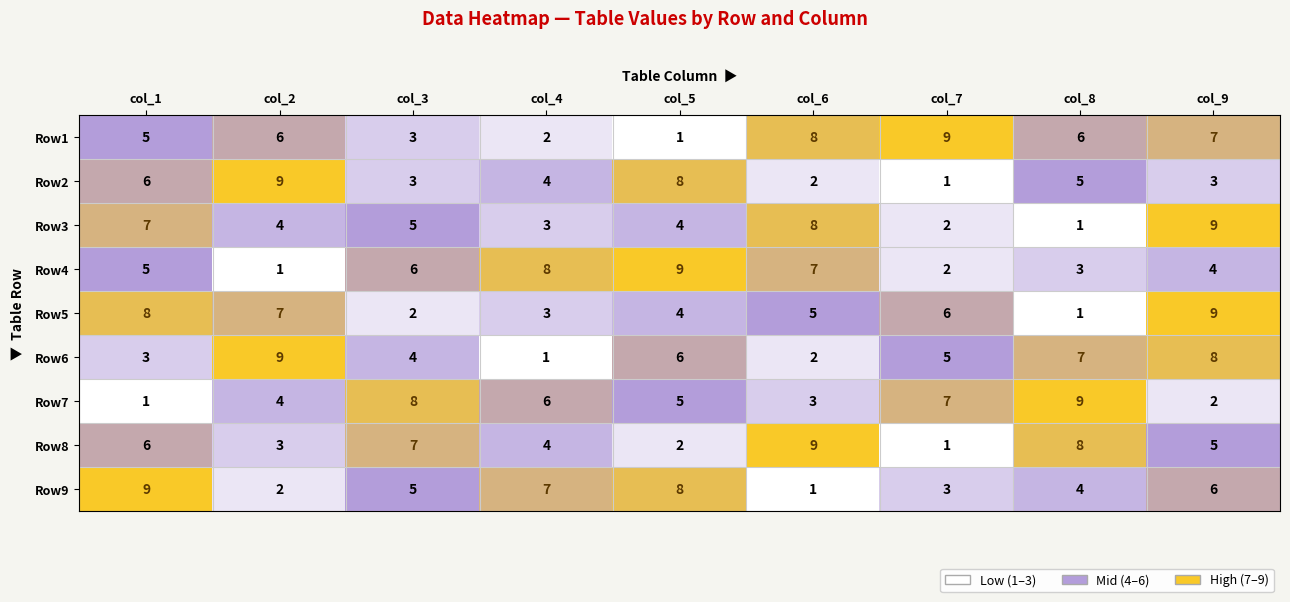

Between col_6 and col_8, which series saw the biggest shift?

Row3